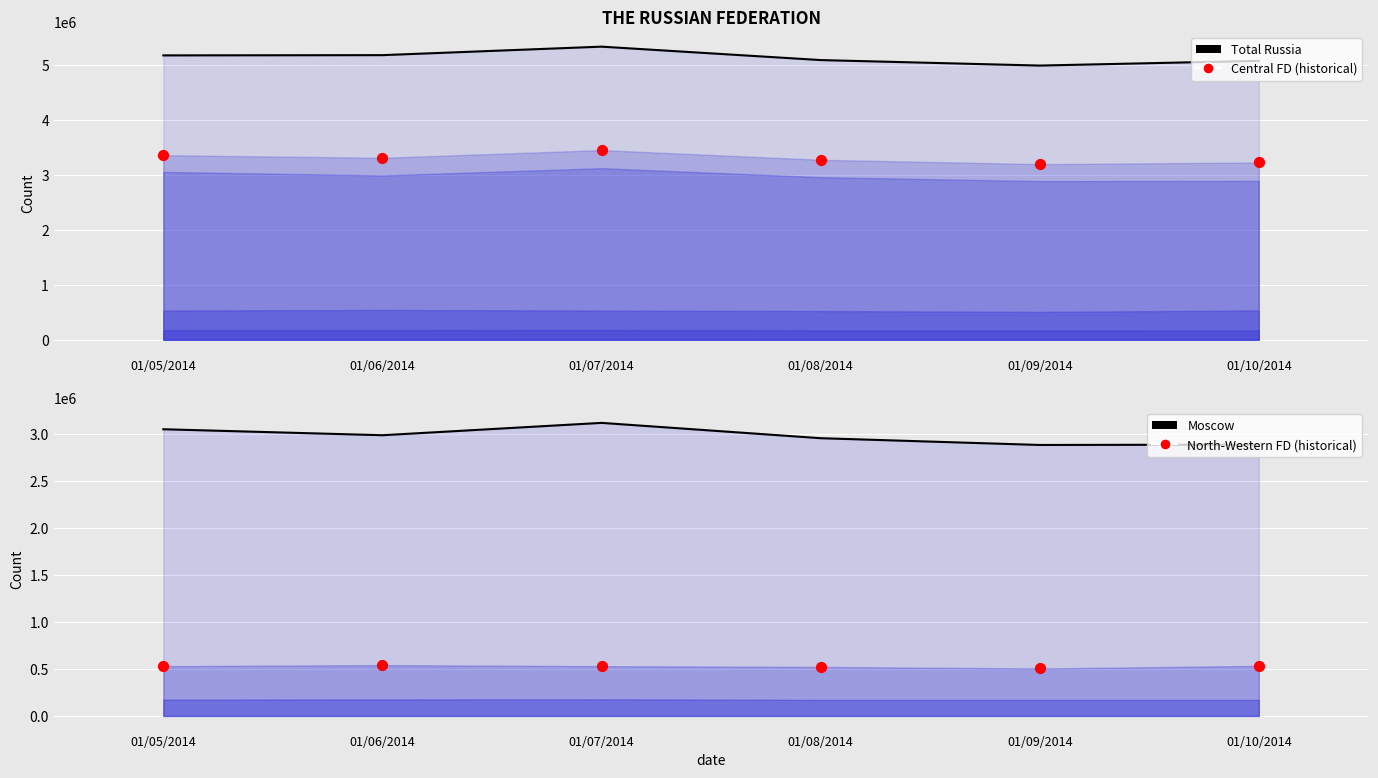

At which category is the sum across all series the highest?

01/07/2014